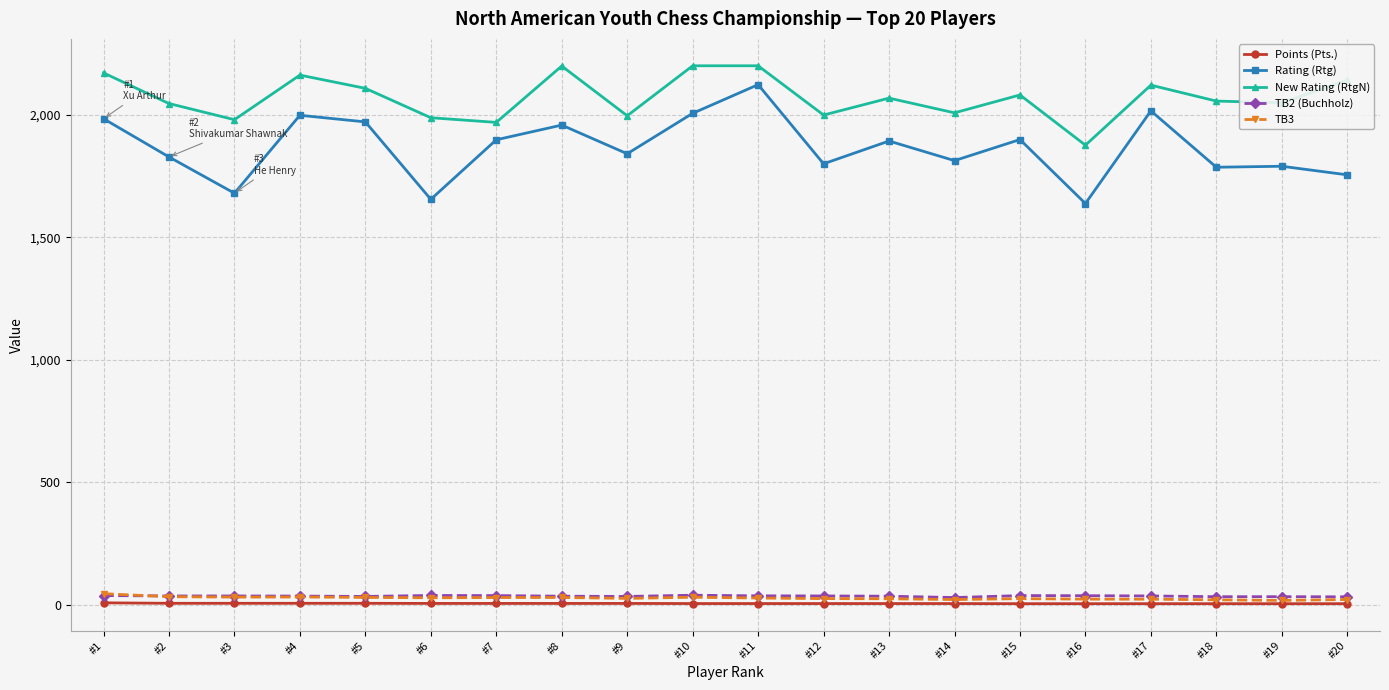

True or false: TB2 (Buchholz) and Rating (Rtg) cross at least once.

False